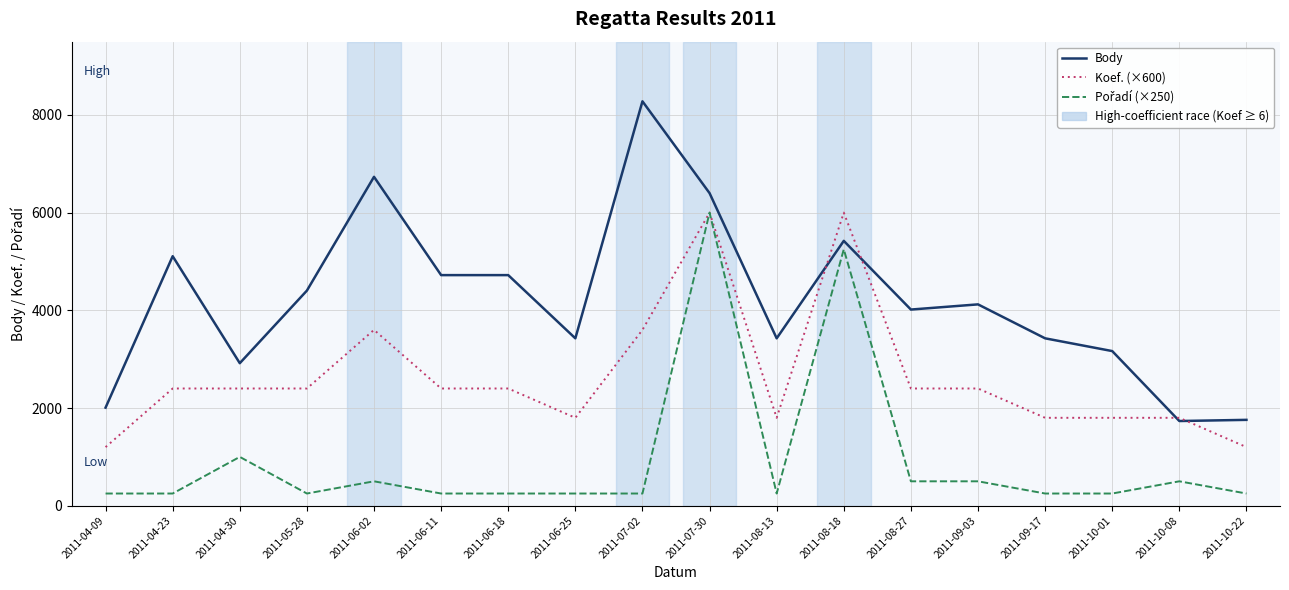

Which series has the largest total across all categories?

Body